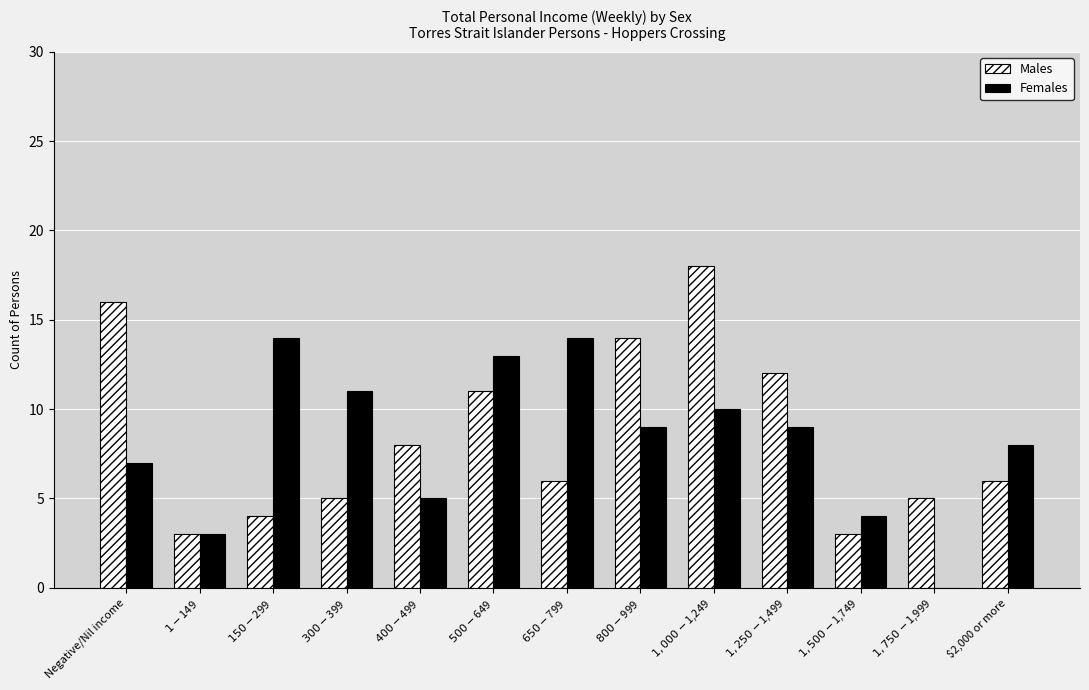

What is the sum of all Females values?

107